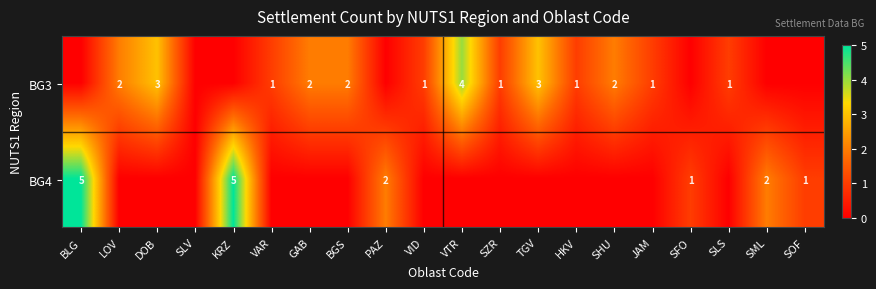

The value of BG3 at DOB is 5. True or false?

False